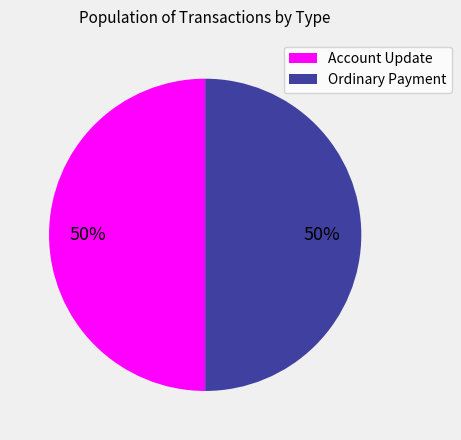

To the nearest percent, what is the average slice percentage?

50%